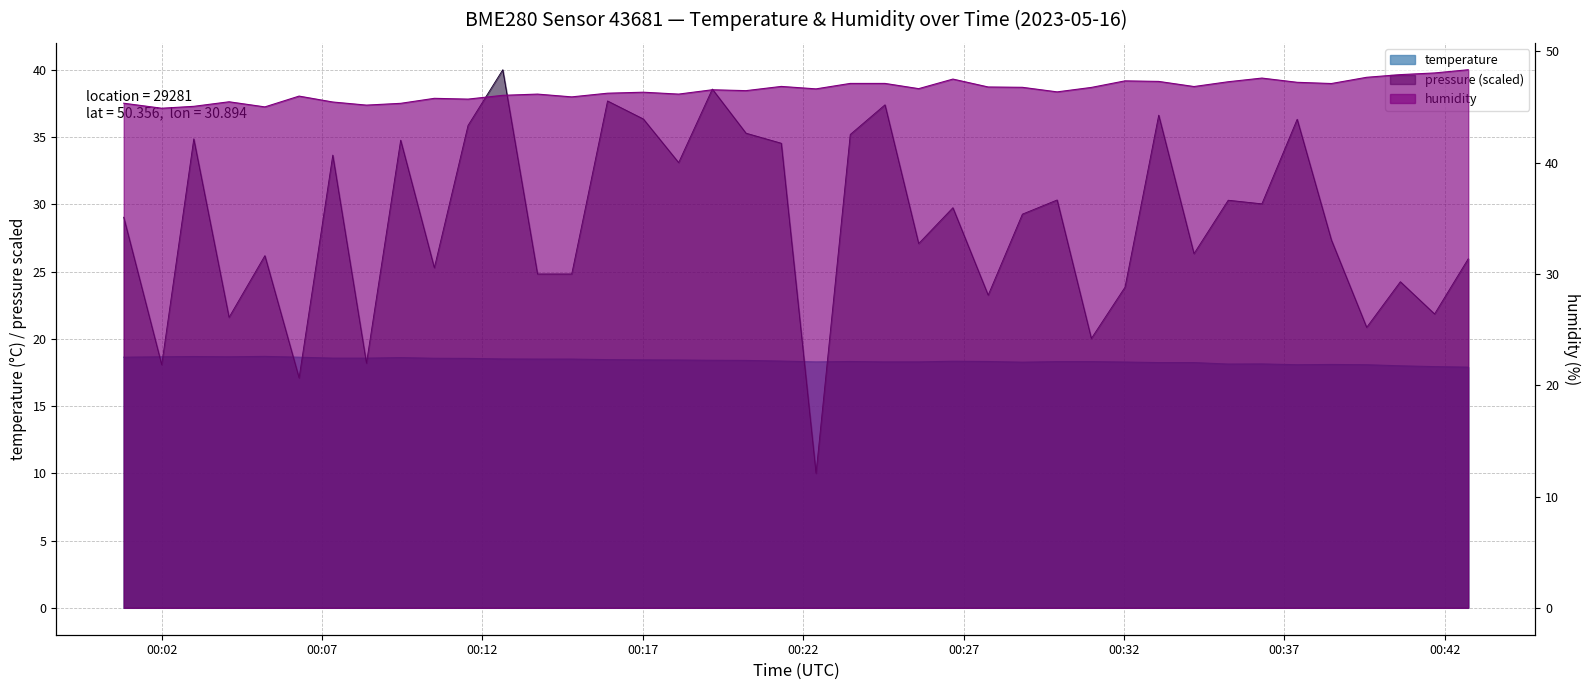

What is the average value of the temperature series?

18.4